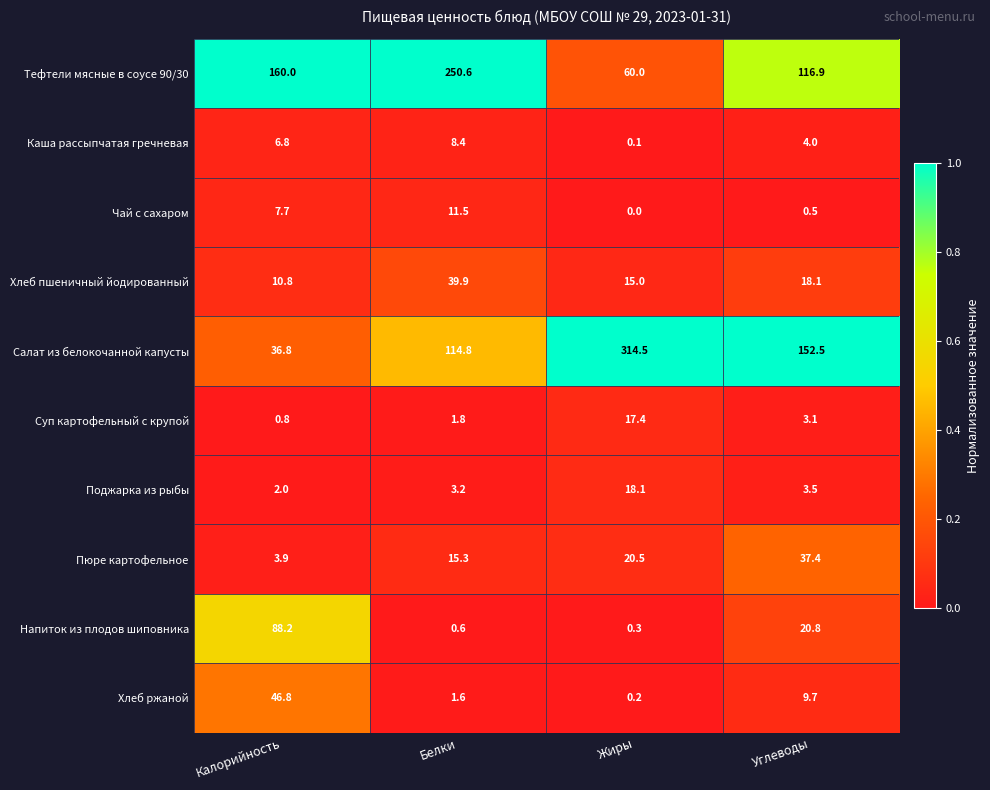

What is the total value across all series at Белки?

447.7